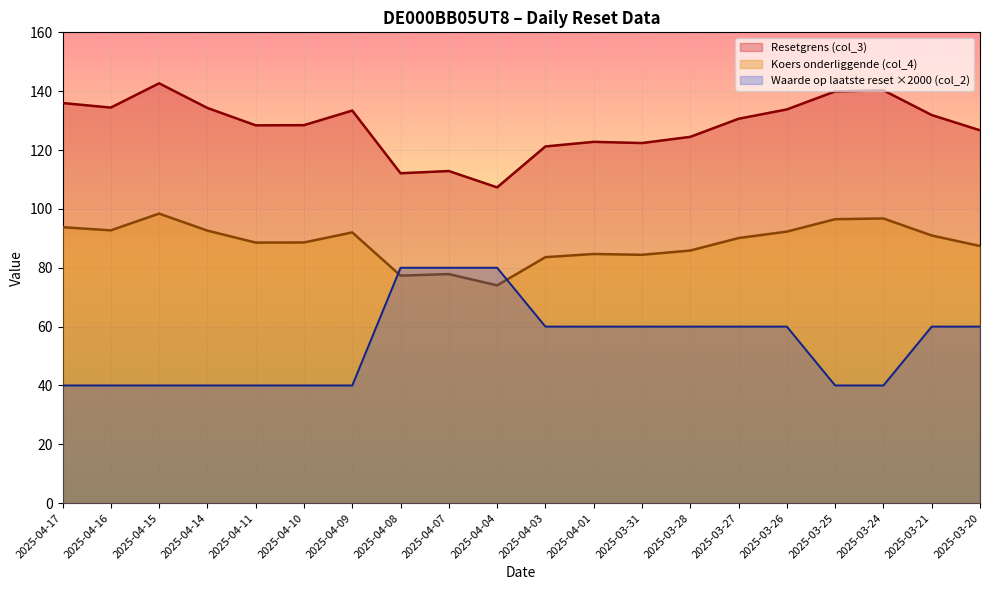

What is the spread (max minus min) of values at 2025-04-09?

93.4